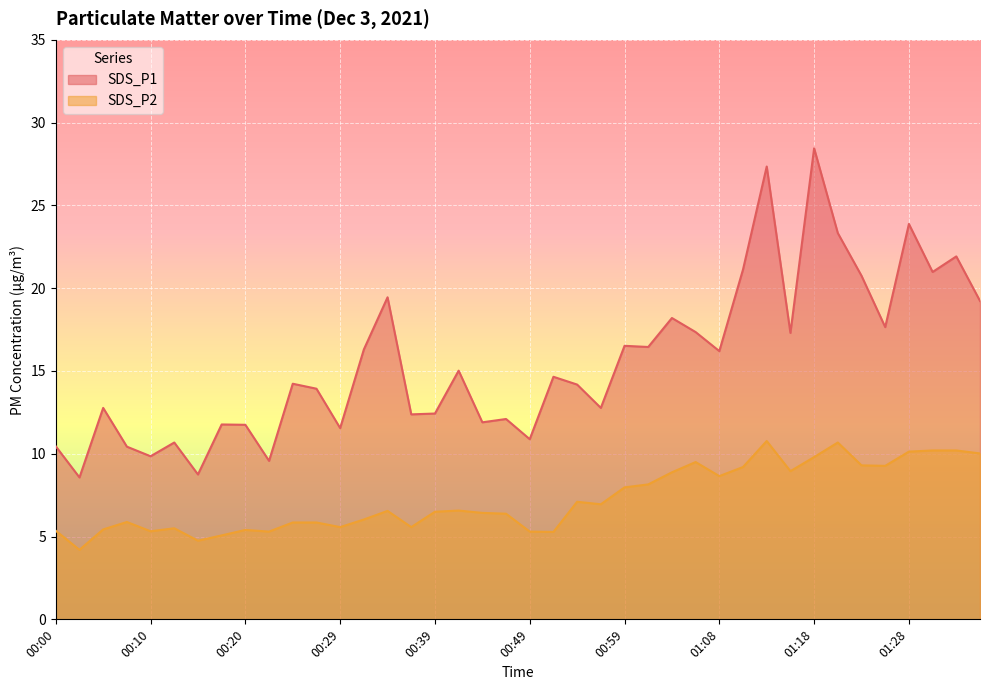

Between 00:37 and 00:27, which is larger?

00:27